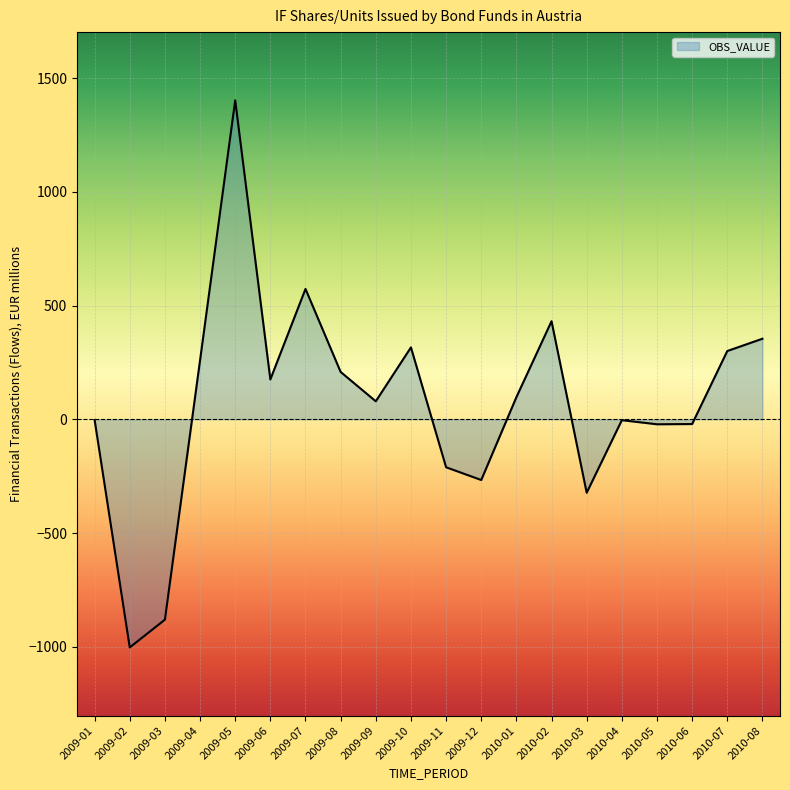

What is the minimum value shown in the chart?

-1003